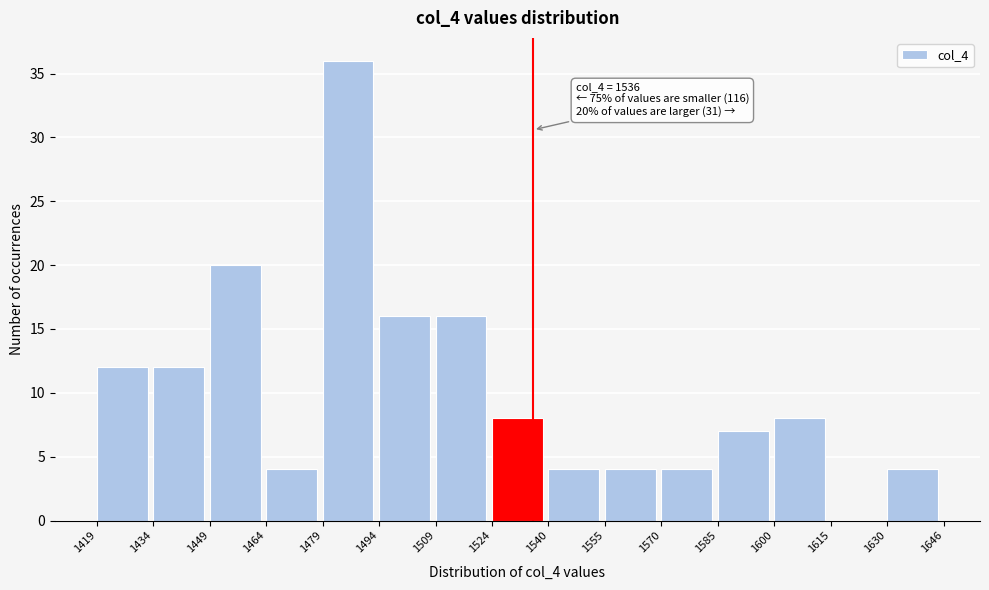

Over which range of the x-axis is the bar tallest?

1479 to 1494